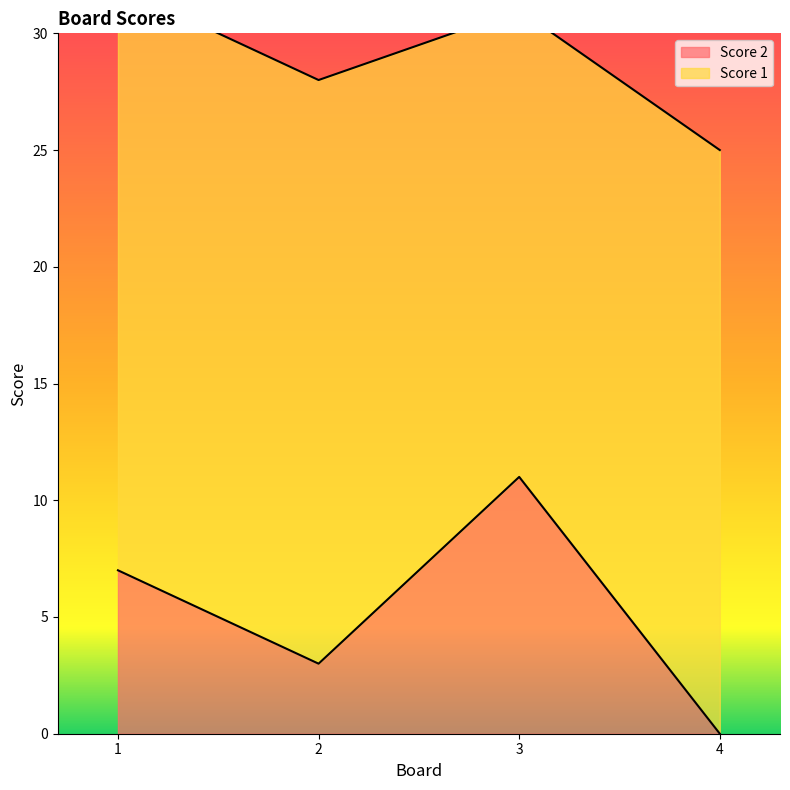

What is the value of the 1st point from the left?

7